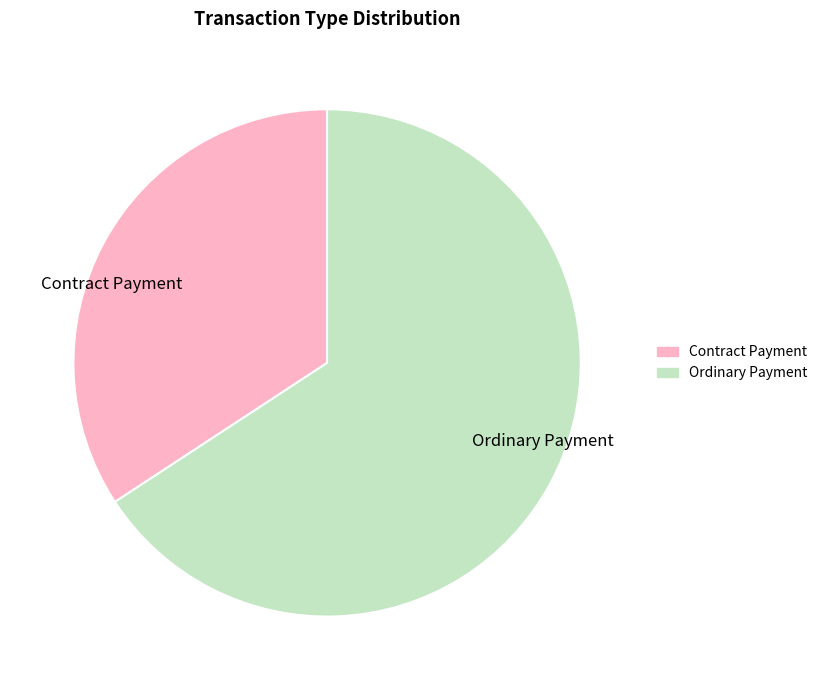

Is the sum of Contract Payment and Ordinary Payment greater than half?

Yes